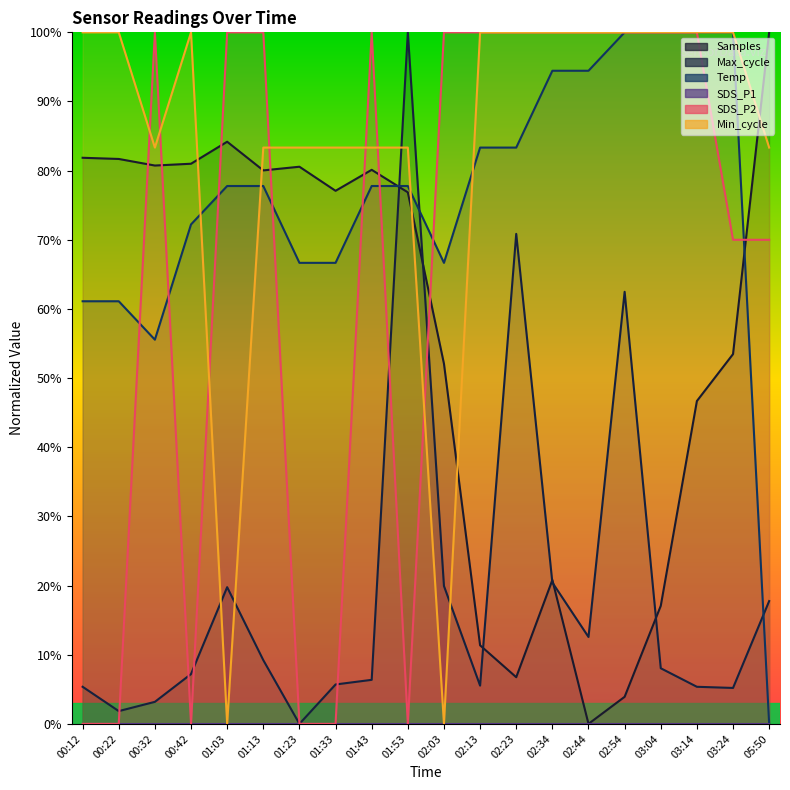

What is the approximate value of Min_cycle at 00:12?

100.0